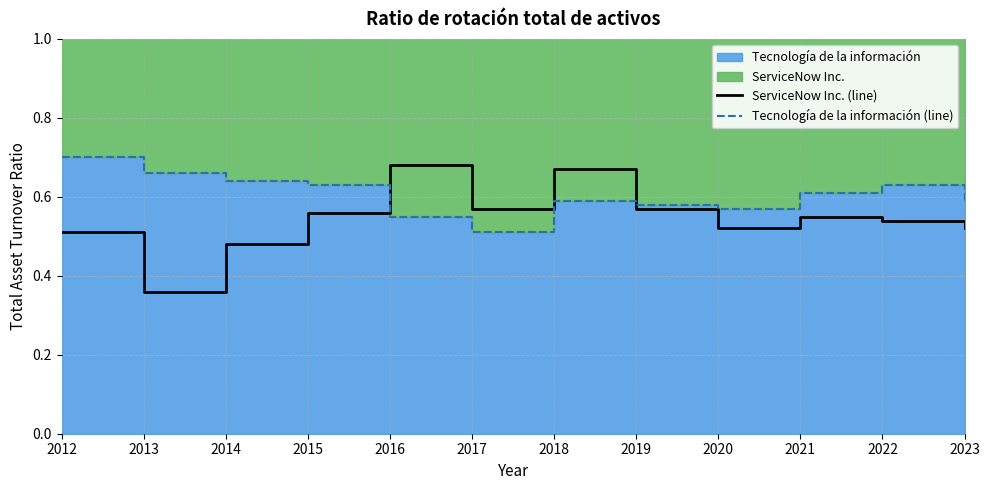

What is the smallest value displayed?

0.4